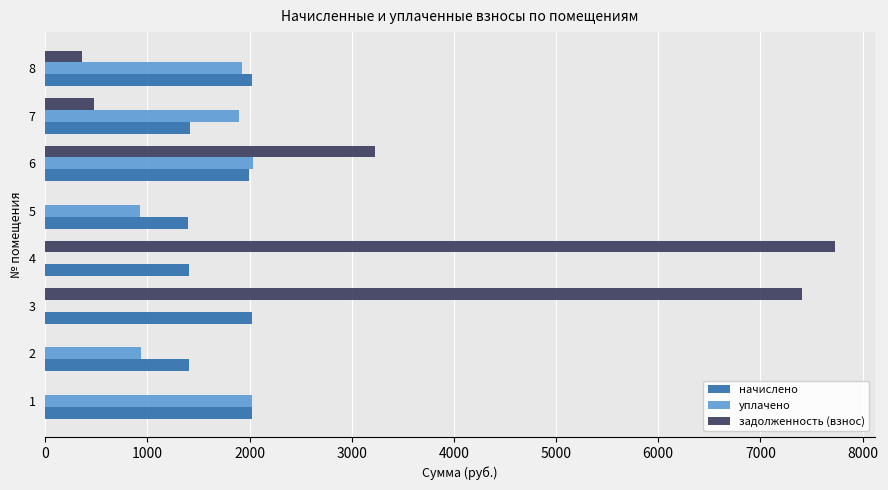

How many series are shown in this chart?

3